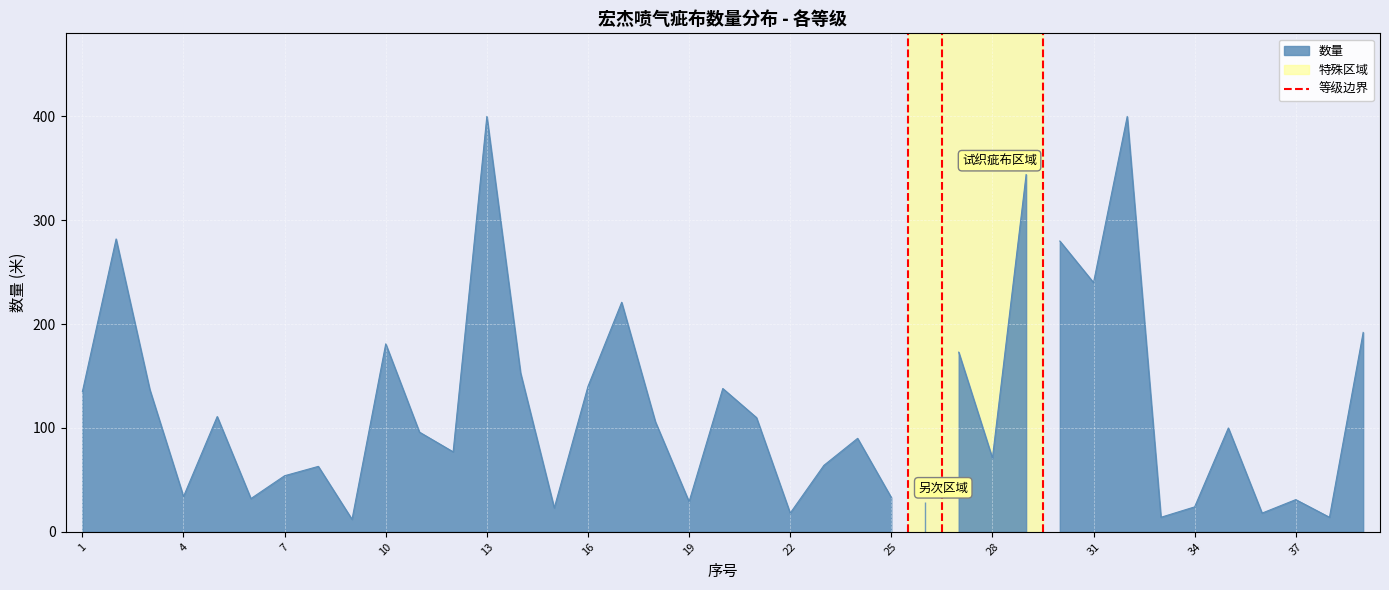

Count the number of data series in this chart.

1